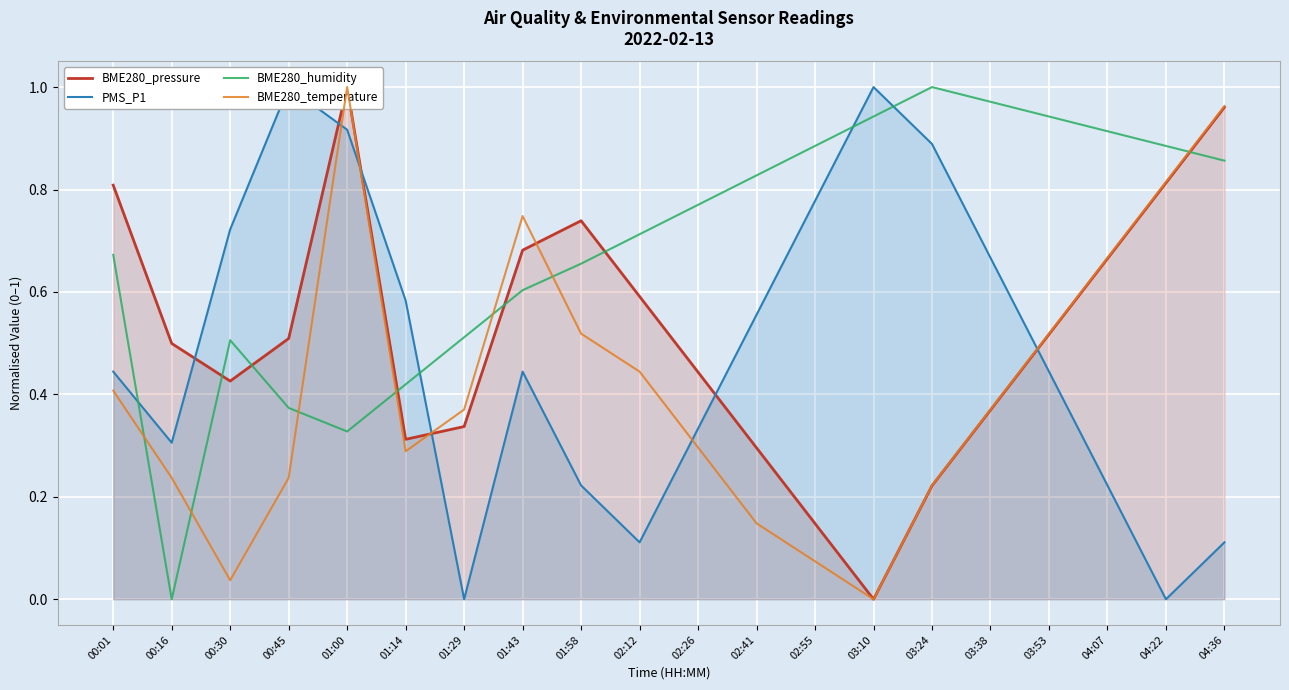

What is the sum of the BME280_pressure values at 04:36 and 00:16?

1.5